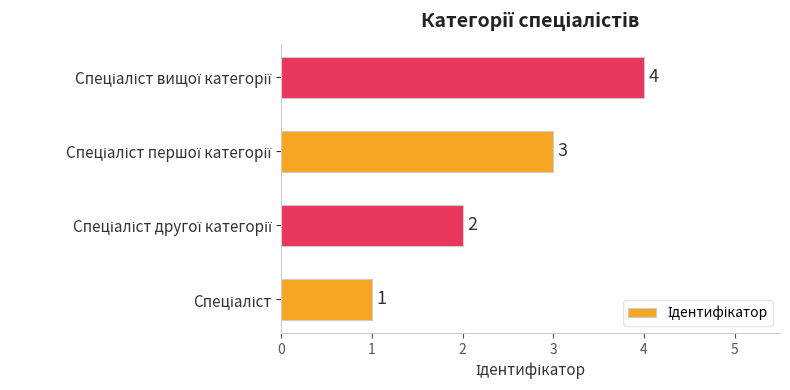

How many bars are there in total?

4